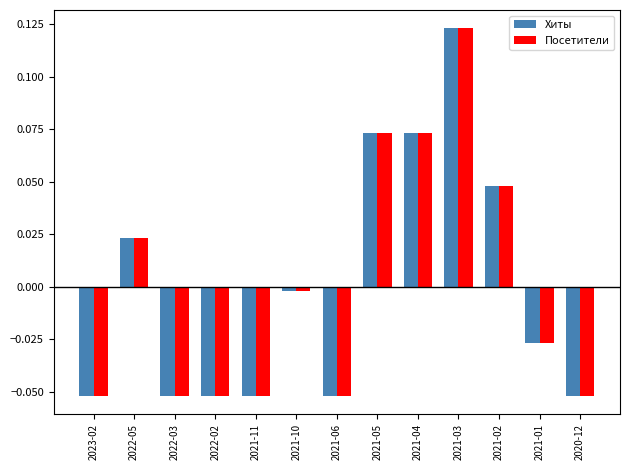

How many values in Хиты are above zero?

5